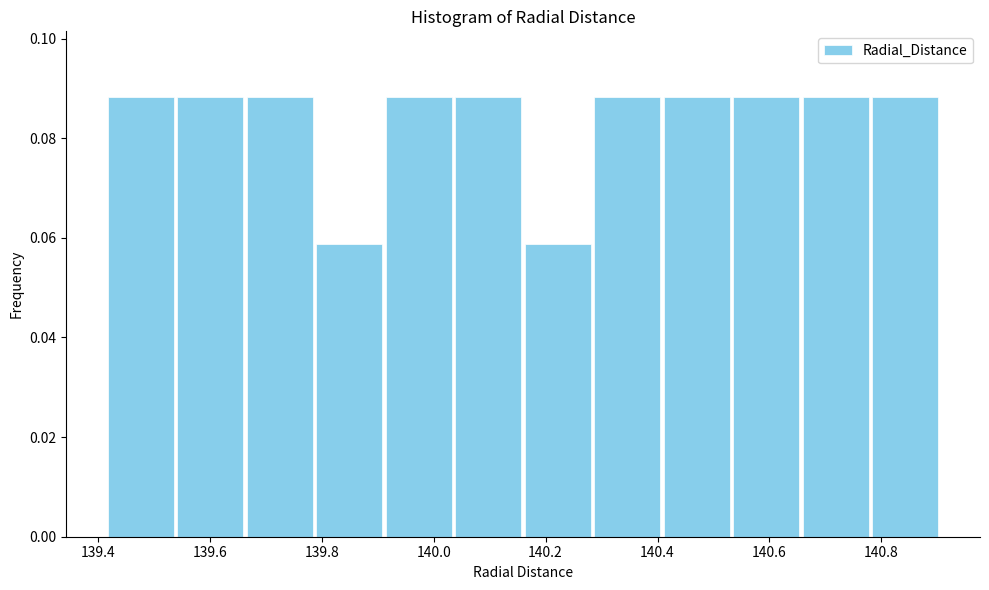

Reading left to right, transcribe this chart: for each bar, give the range it covers on the x-axis and its height. Neither the bar edges nor the heights are printed on the chart, so give them approximately, as read against the axes.

139.42 to 139.54: 0.088
139.54 to 139.66: 0.088
139.66 to 139.78: 0.088
139.78 to 139.92: 0.058
139.92 to 140.04: 0.088
140.04 to 140.16: 0.088
140.16 to 140.28: 0.058
140.28 to 140.40: 0.088
140.40 to 140.54: 0.088
140.54 to 140.66: 0.088
140.66 to 140.78: 0.088
140.78 to 140.90: 0.088